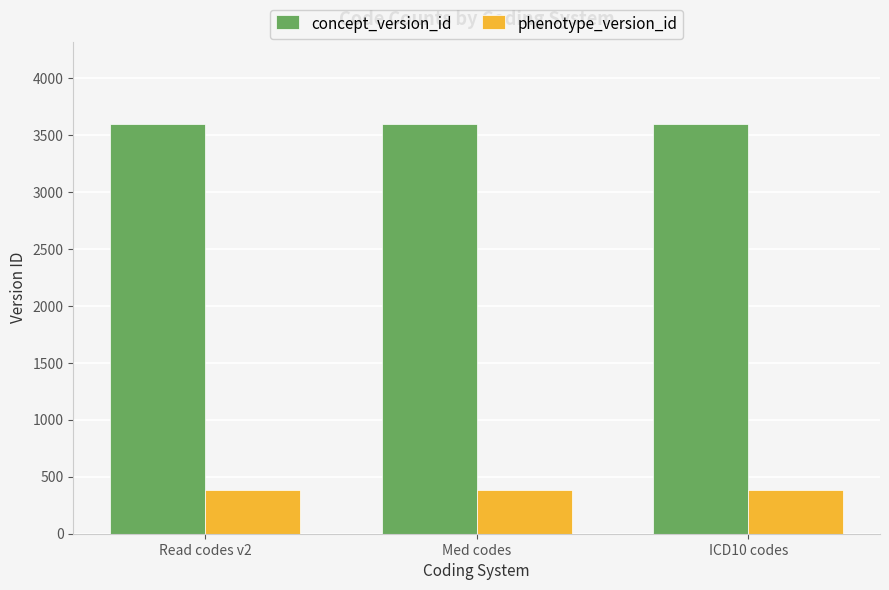

What is the label of the 1st bar from the right?

ICD10 codes